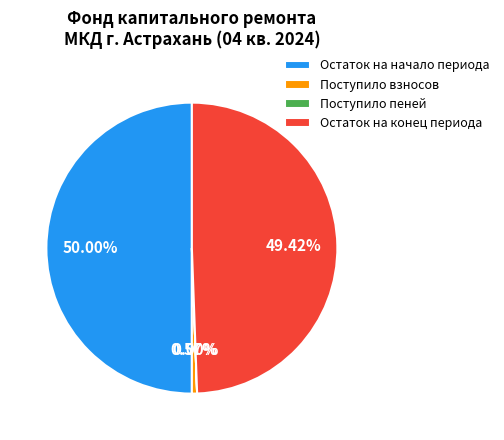

Combined, do Остаток на начало периода and Остаток на конец периода account for over 50%?

Yes